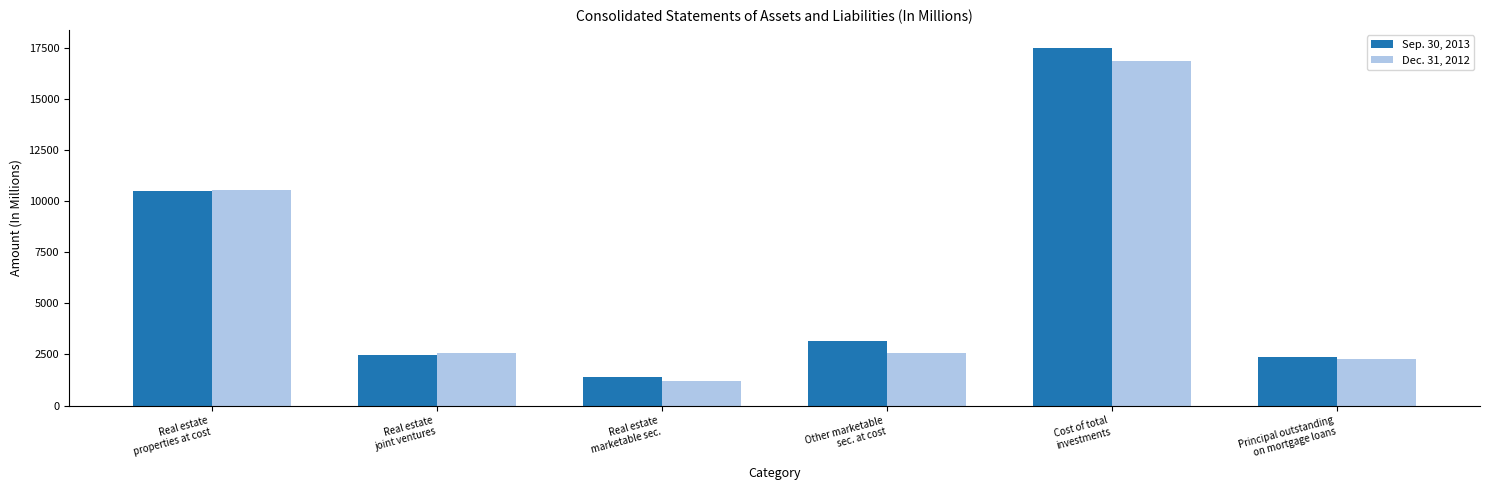

What is the total value across all series at Cost of total
investments?

34342.2